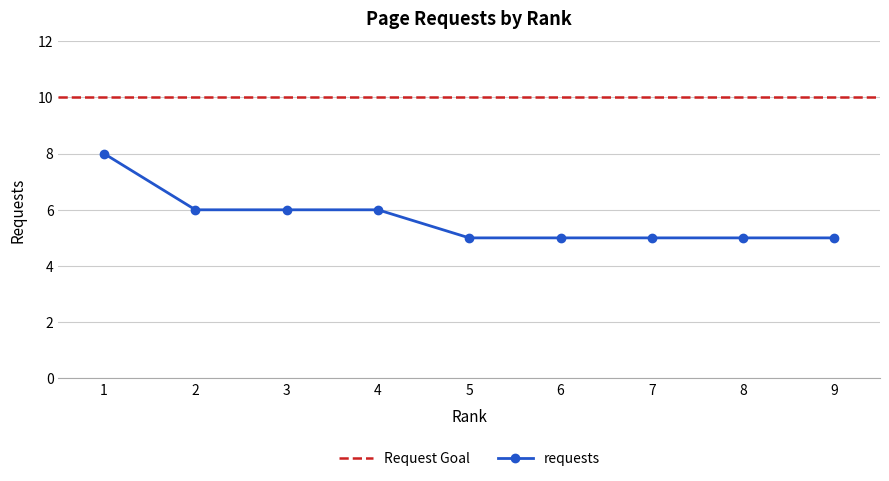

True or false: the data shows 5 at 6.

True